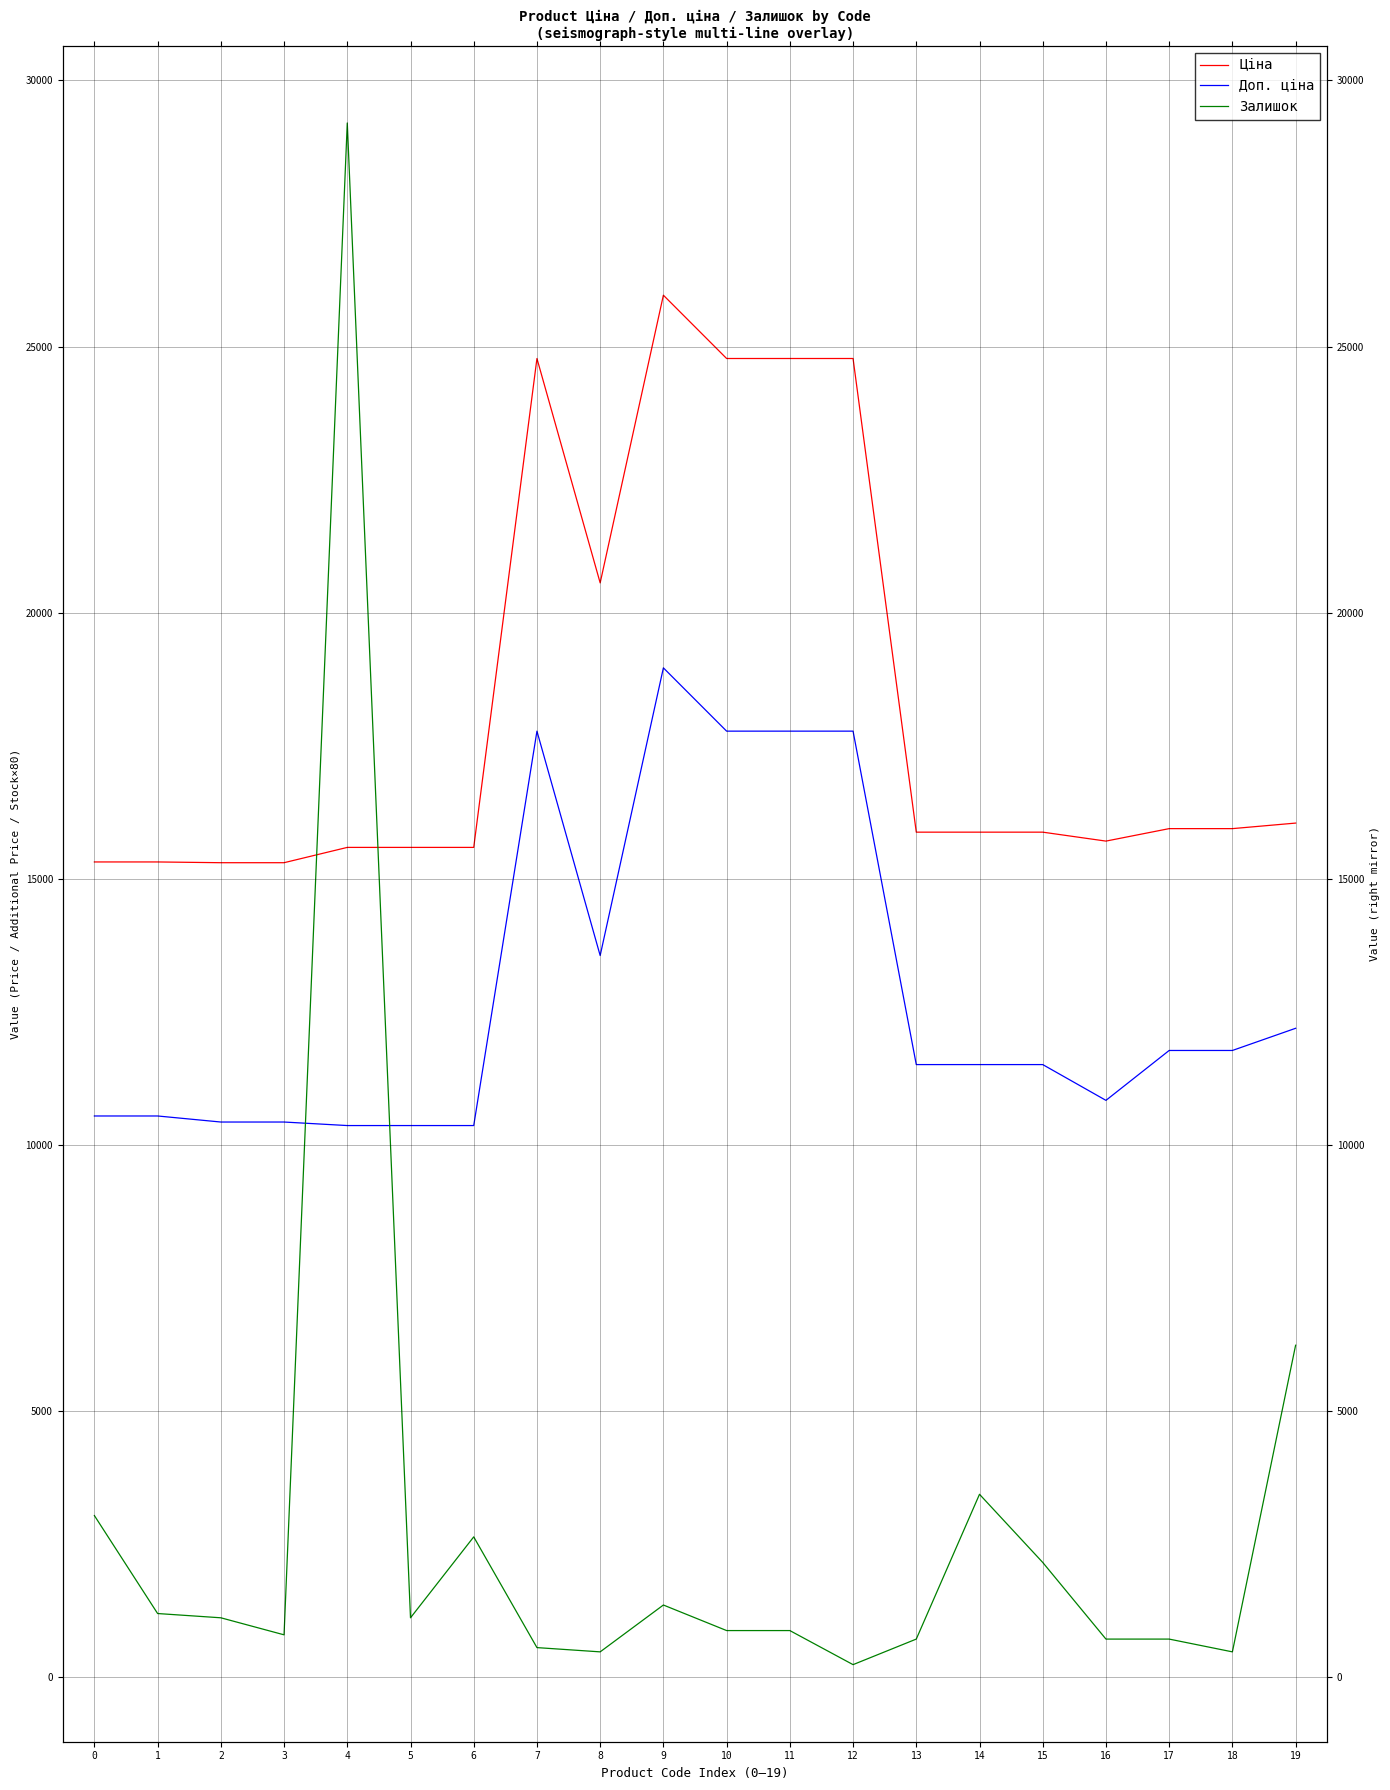

Which series has the largest total across all categories?

Ціна